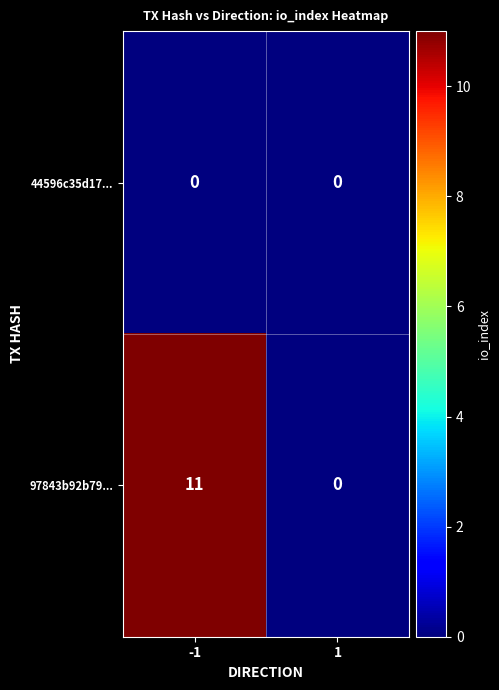

At how many categories does at least one series exceed 8?

1